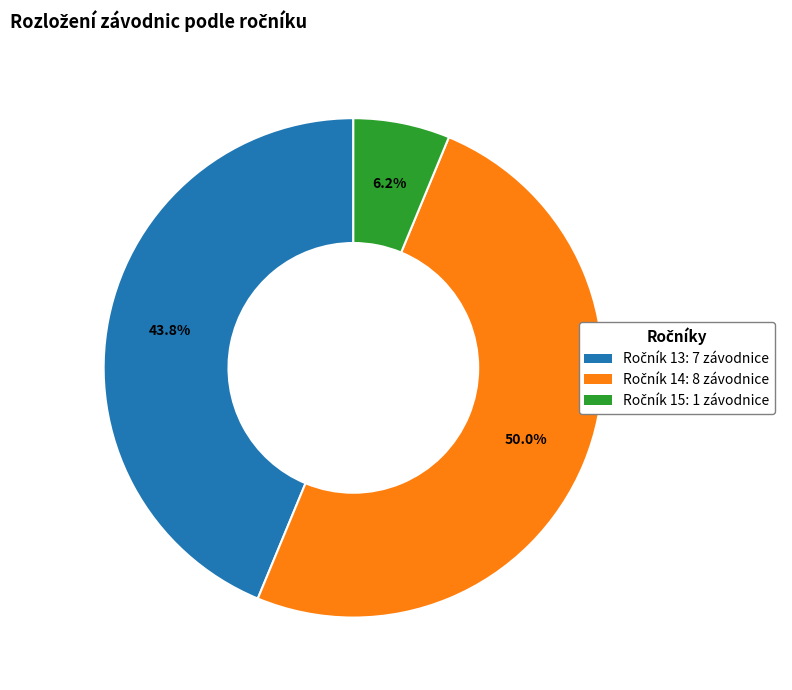

Count the number of slices in the pie.

3